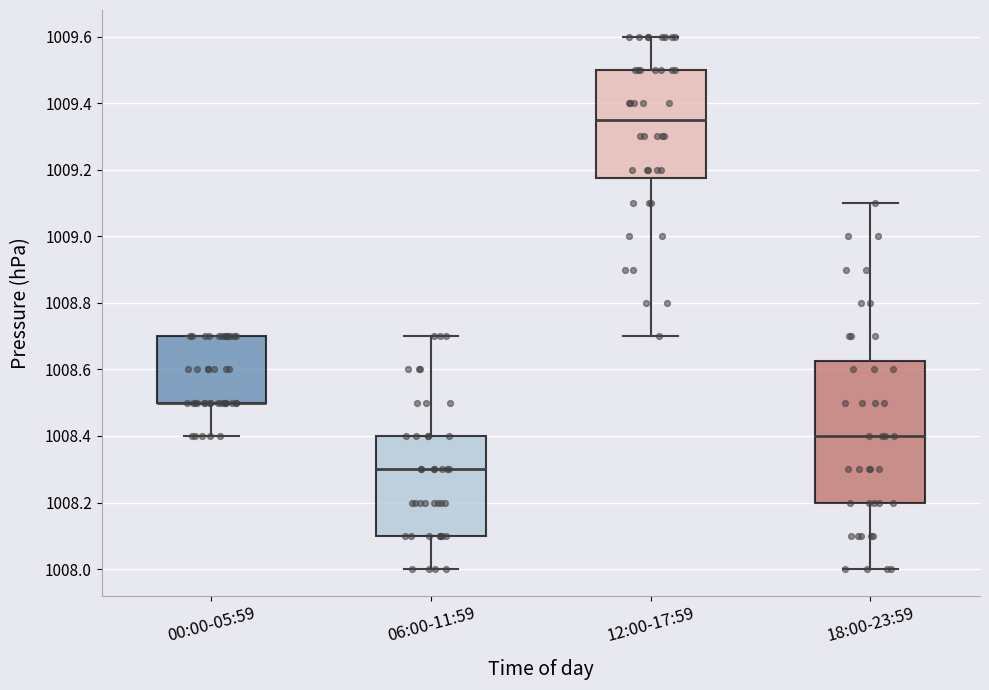

Where is the lower edge of the box for 00:00-05:59 on the y-axis? The values are not printed on the chart, so give them approximately, as read against the axis.

1008.50